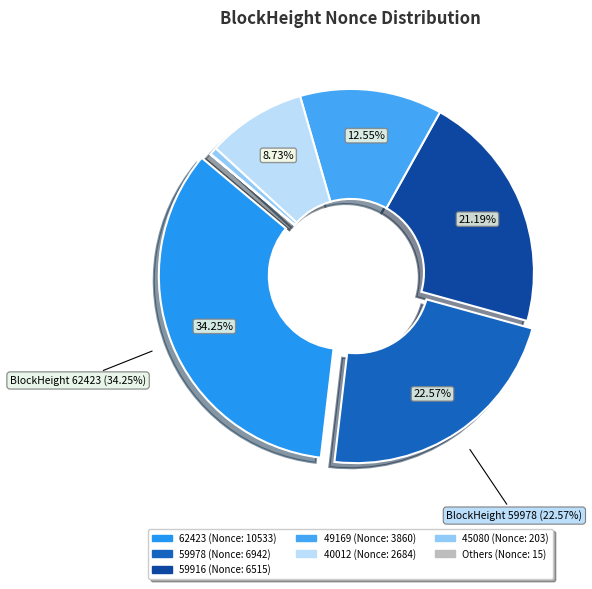

Is there a majority slice in this chart?

No